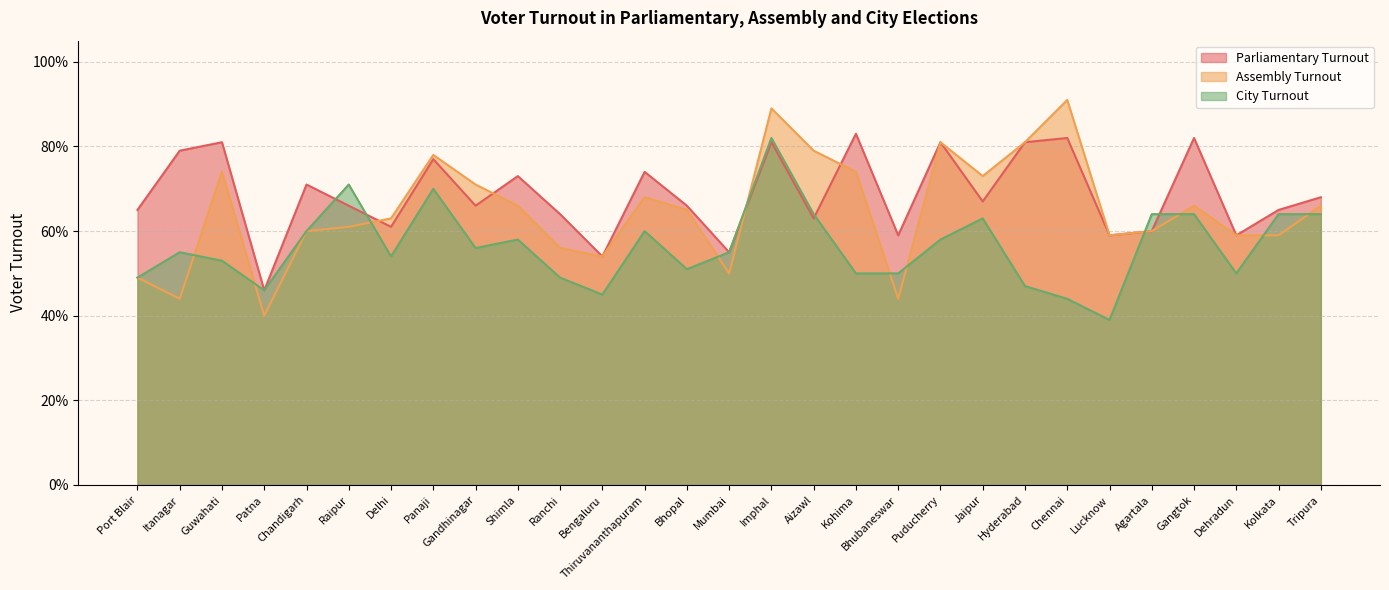

True or false: Assembly Turnout and Parliamentary Turnout cross at least once.

True